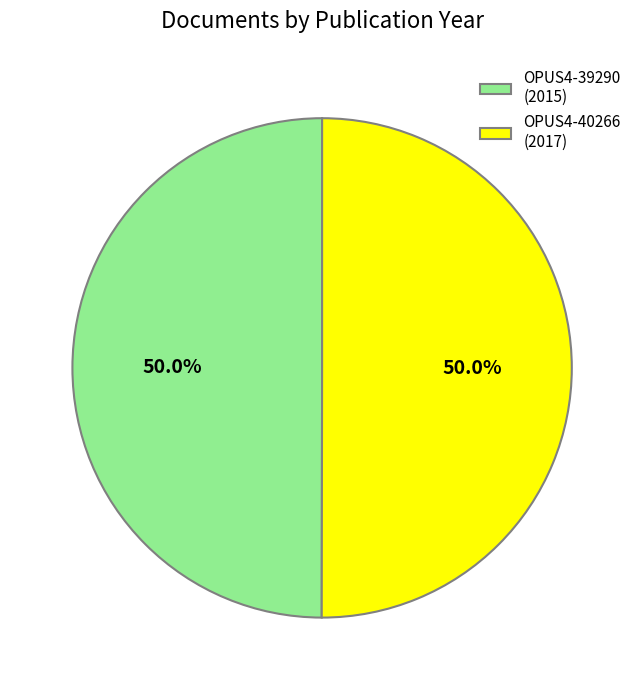

Approximately how many times larger is the value at OPUS4-39290 compared to OPUS4-40266?

1.0